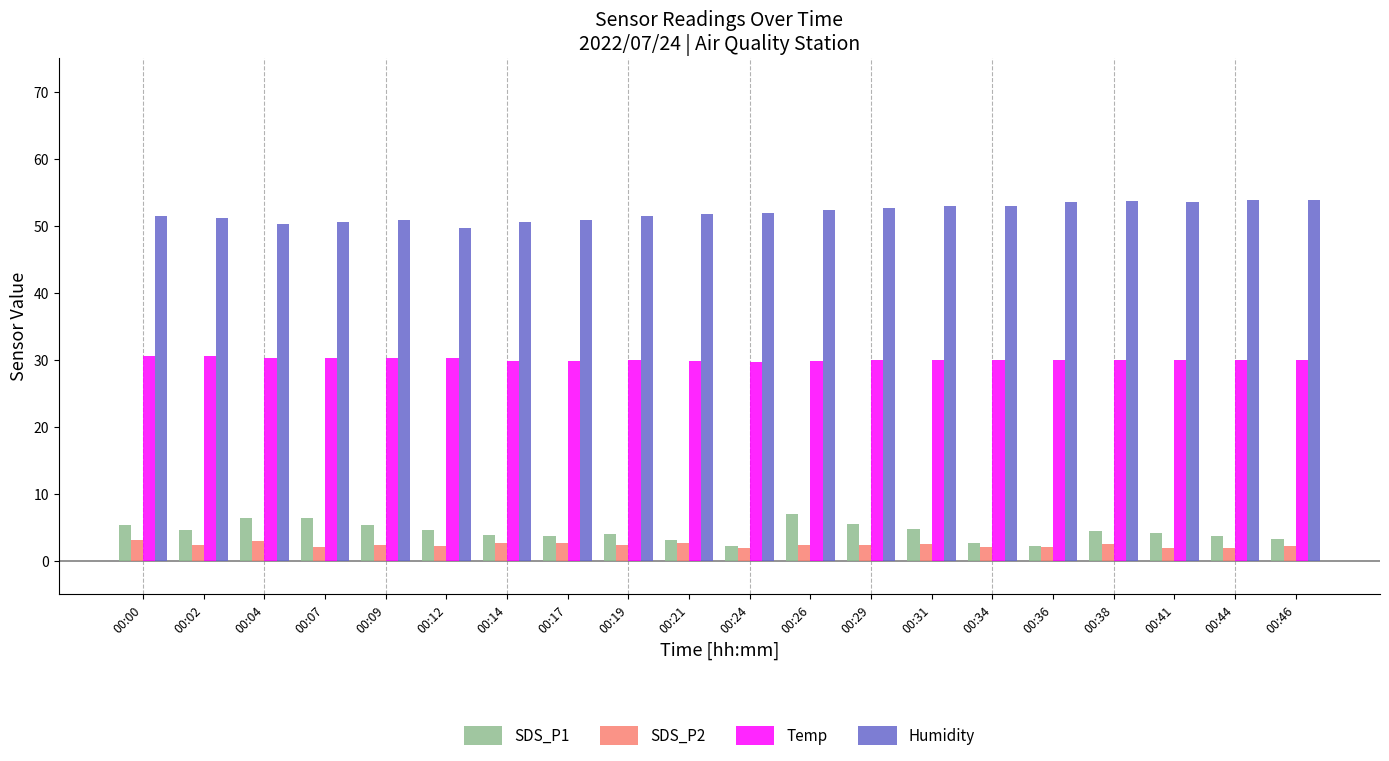

What is the spread (max minus min) of values at 00:46?

51.7